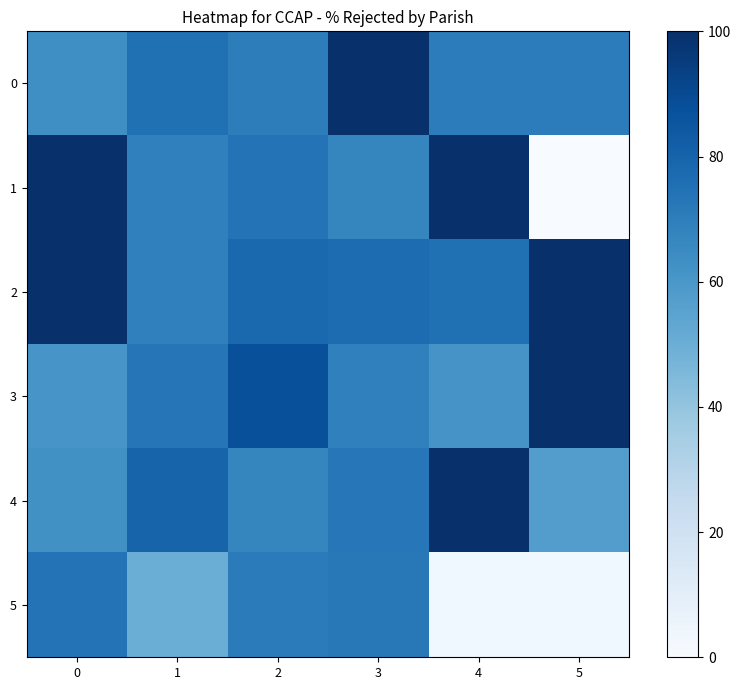

Rank the series at 2 from lowest to highest value.

4, 0, 5, 1, 2, 3